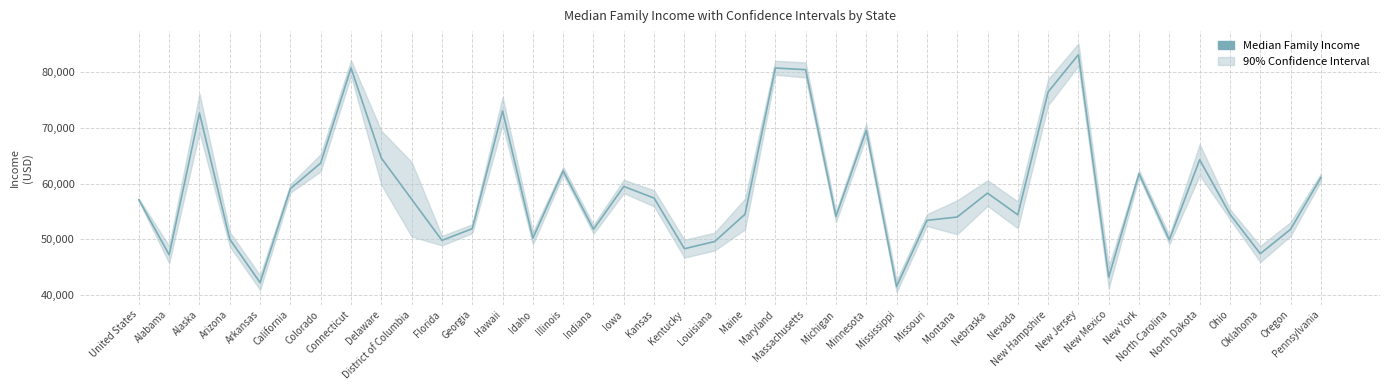

What is the difference between the values at Colorado and Georgia?

11800